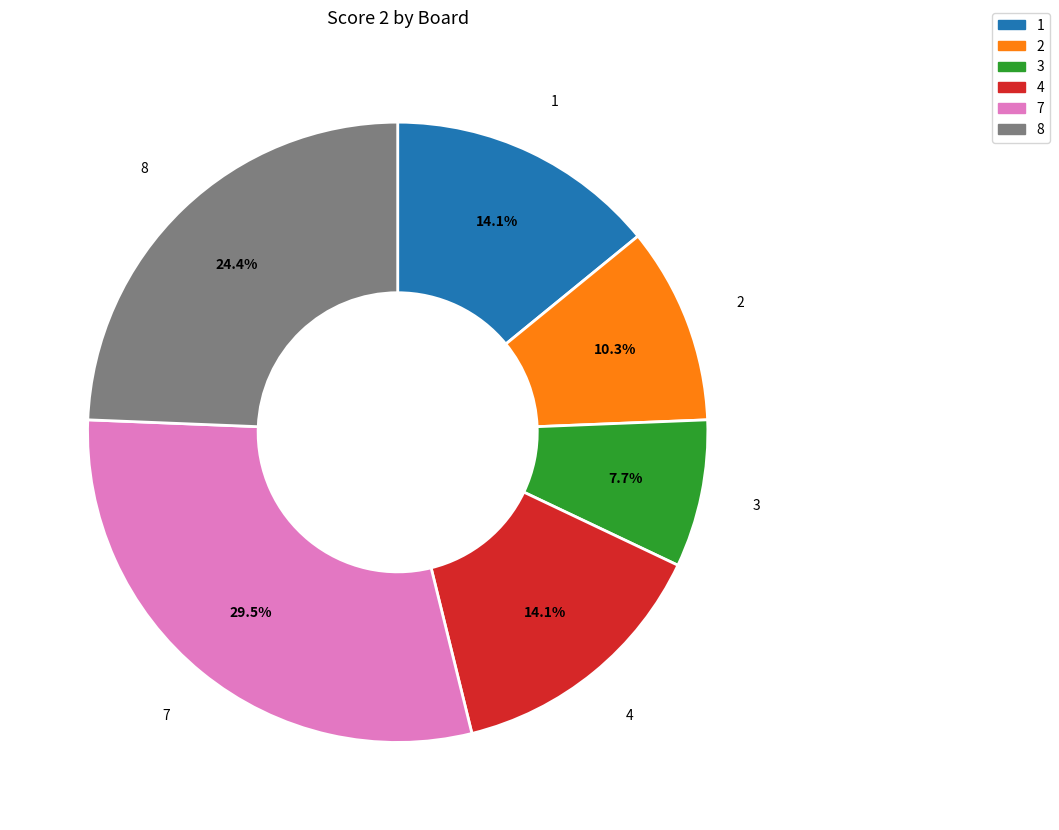

To the nearest percent, what percentage of the pie is 4?

14%